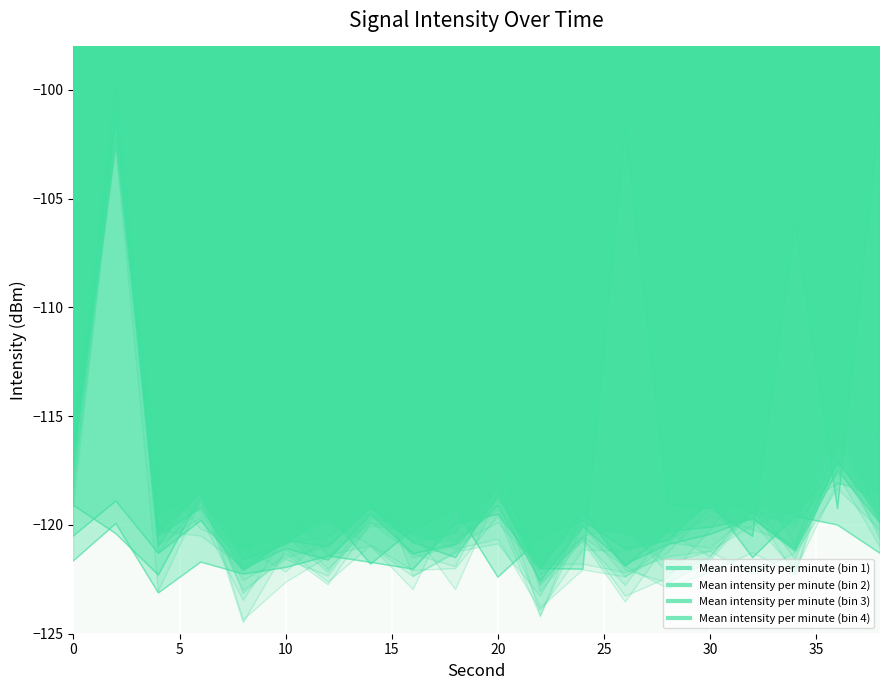

How many lines are shown in the chart?

4